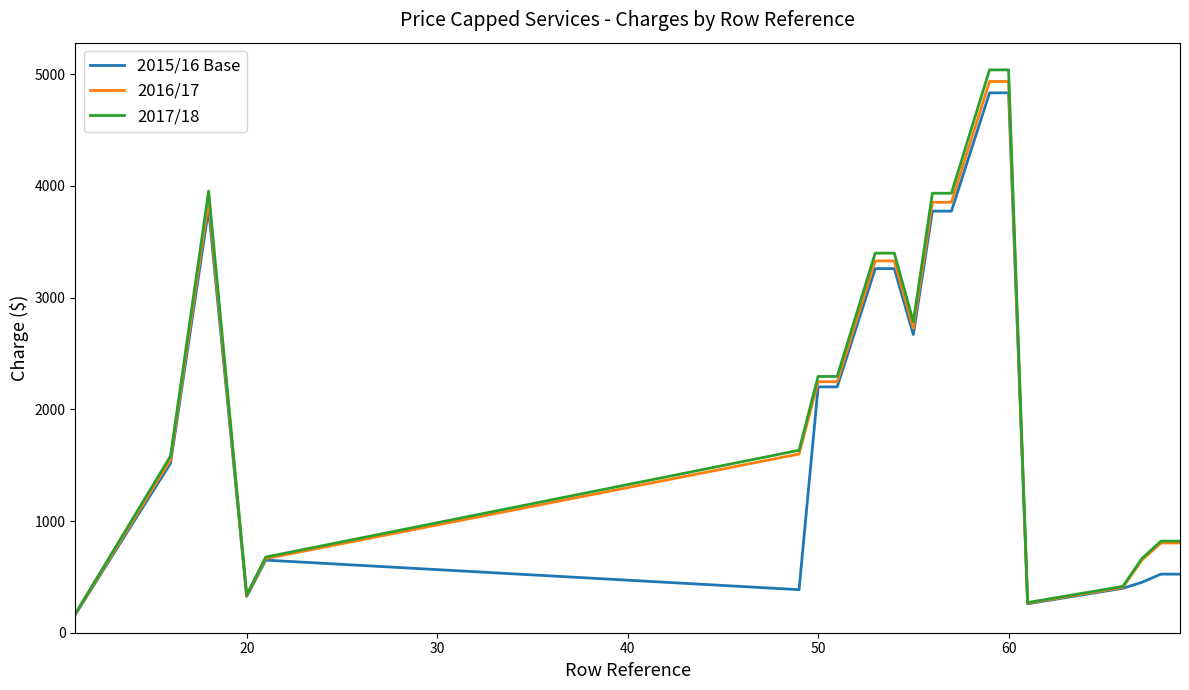

What is the minimum value for 2017/18?

169.3